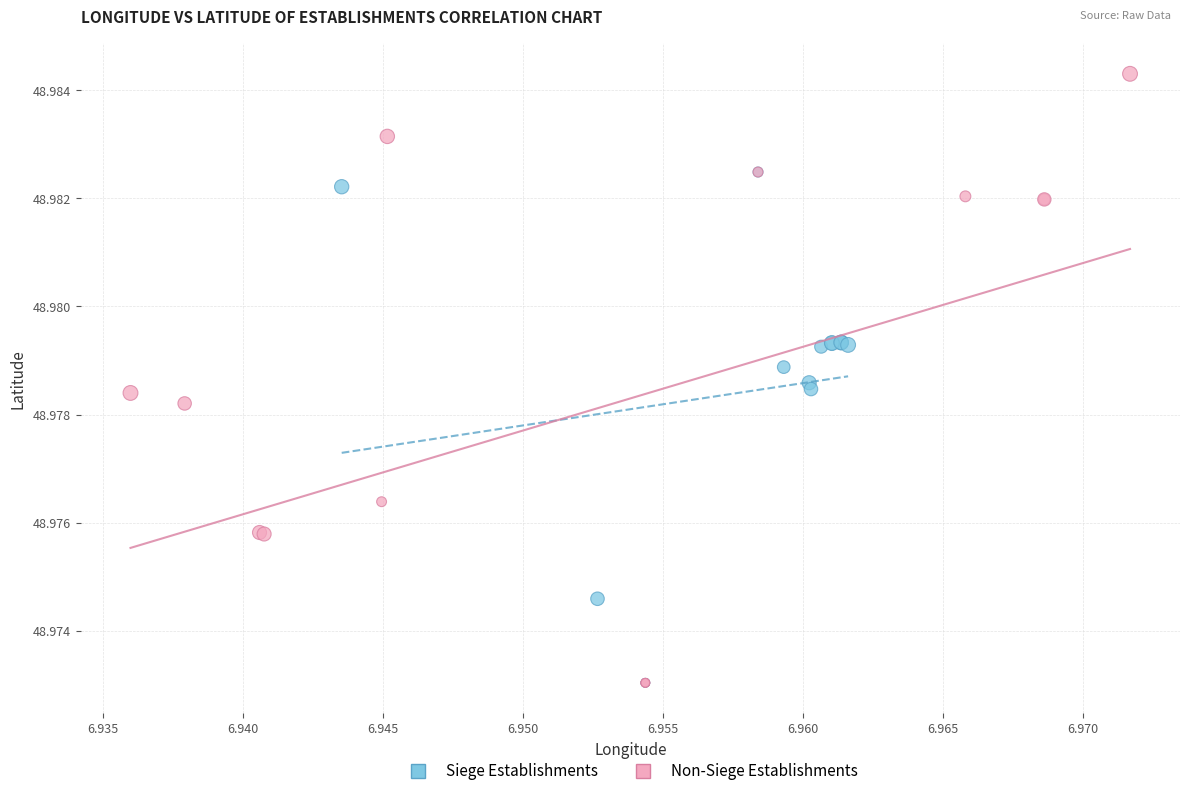

Which series has the widest spread of Y values?

Non-Siege Establishments